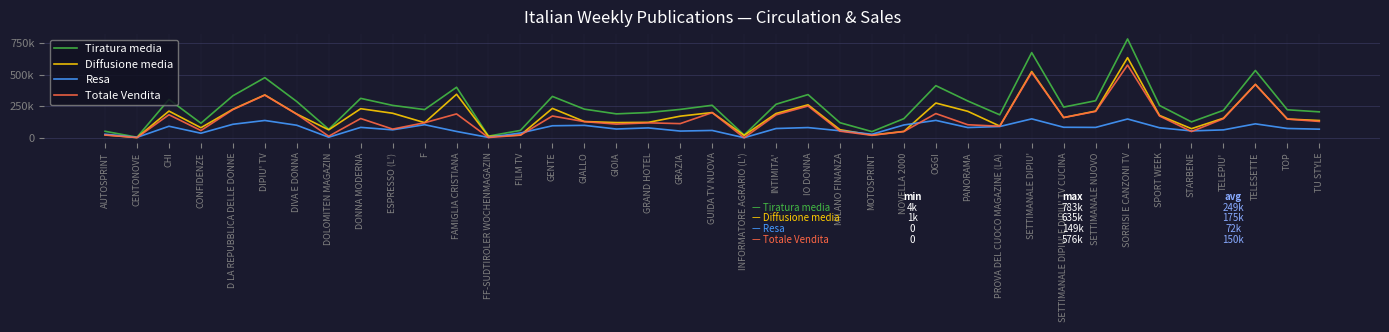

At which label does Diffusione media reach its peak?

SORRISI E CANZONI TV